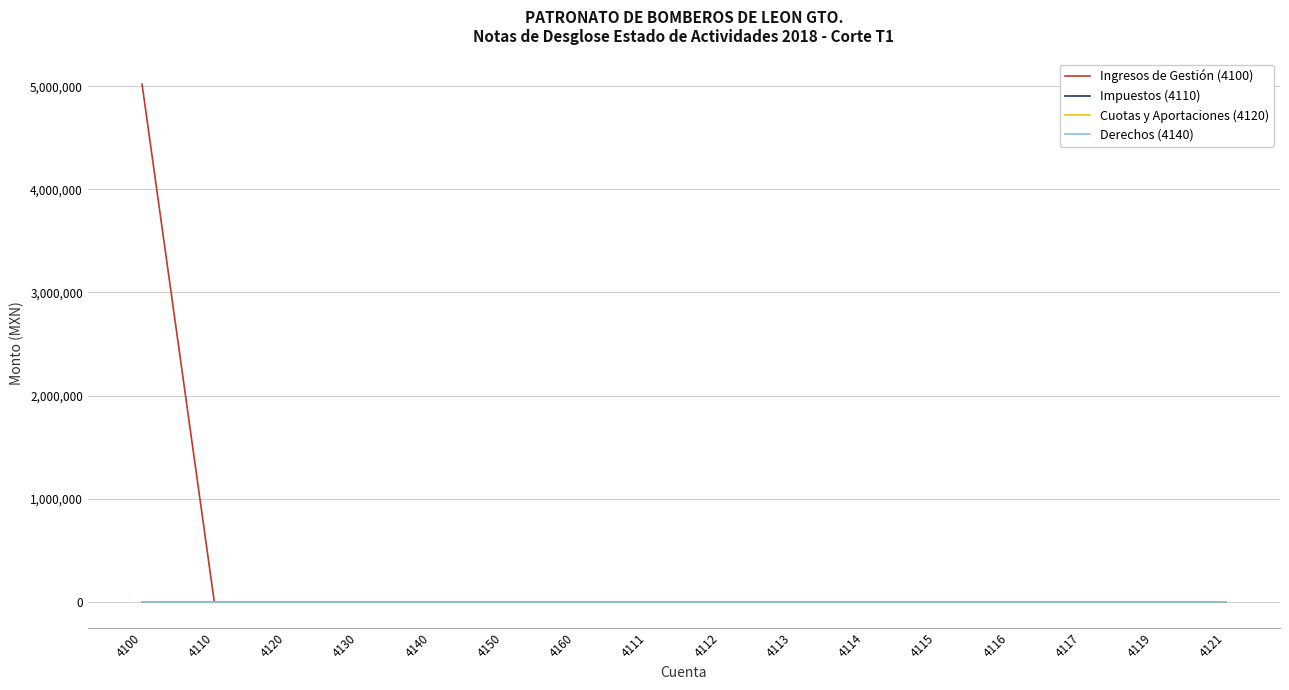

Does the chart display data point markers on the line(s)?

No